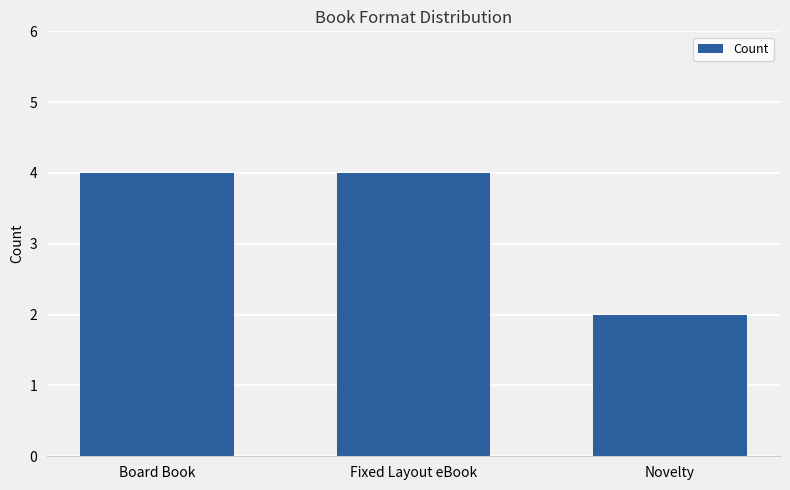

How many data points are less than 4?

1